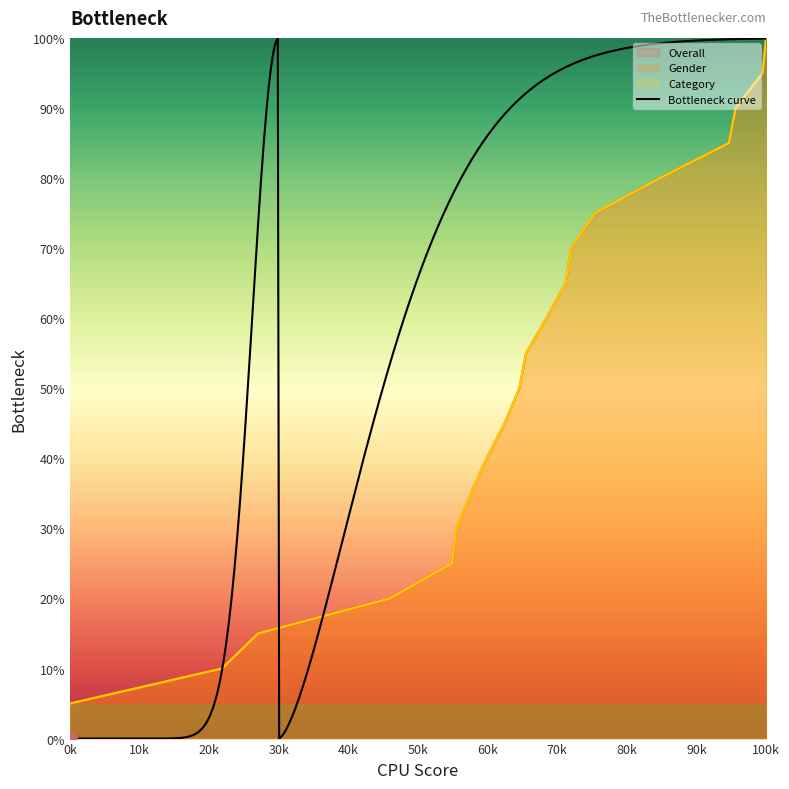

True or false: Category and Gender intersect in this chart.

False